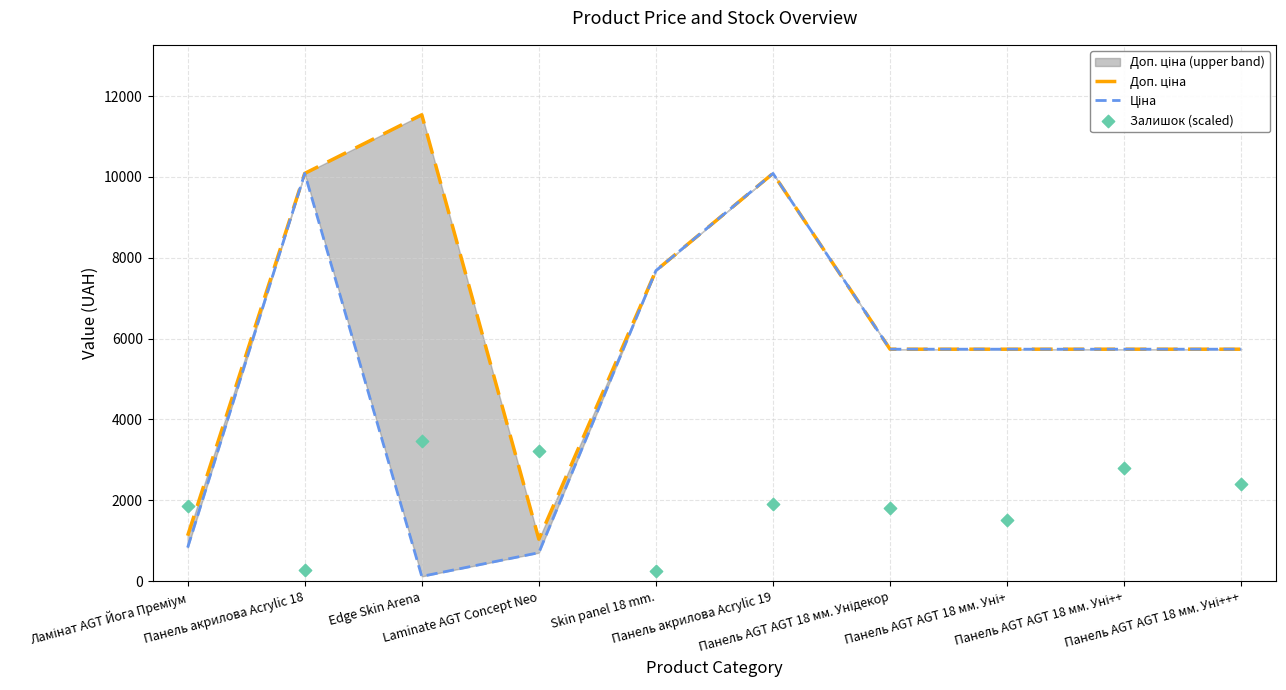

Which series reaches the minimum Y coordinate?

Ціна